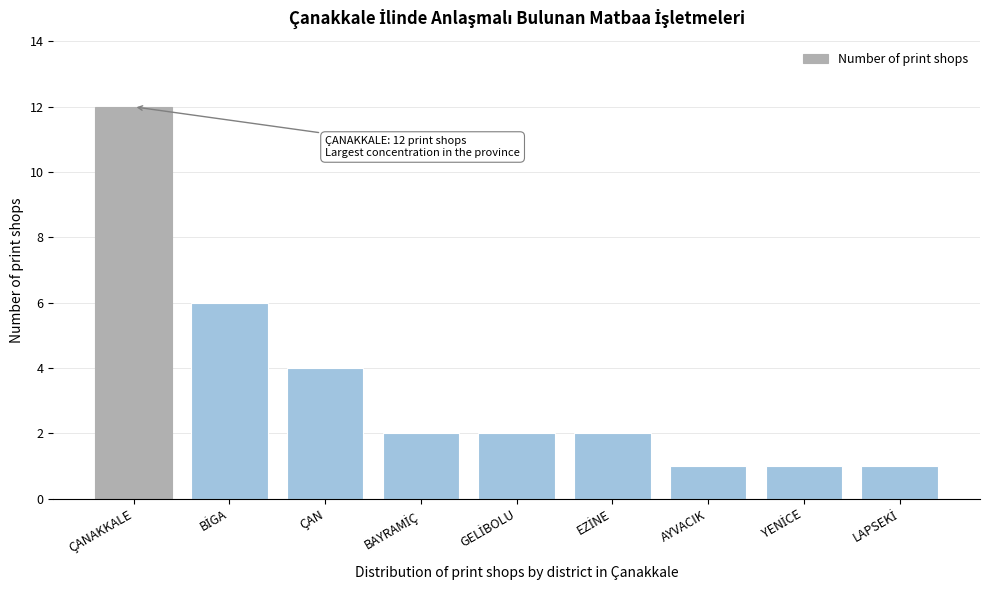

Reading left to right, extract all data points from this chart.

12	6	4	2	2	2	1	1	1